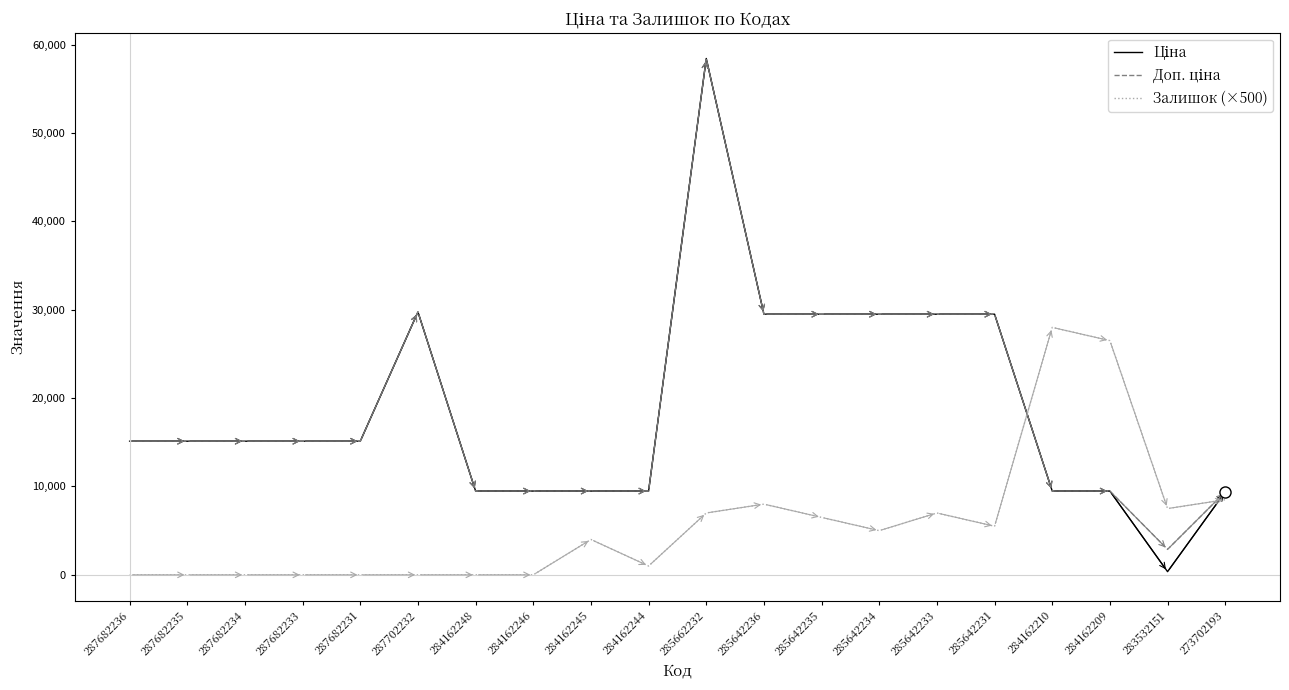

Which series changed the most between 287682231 and 284162210?

Залишок (×500)